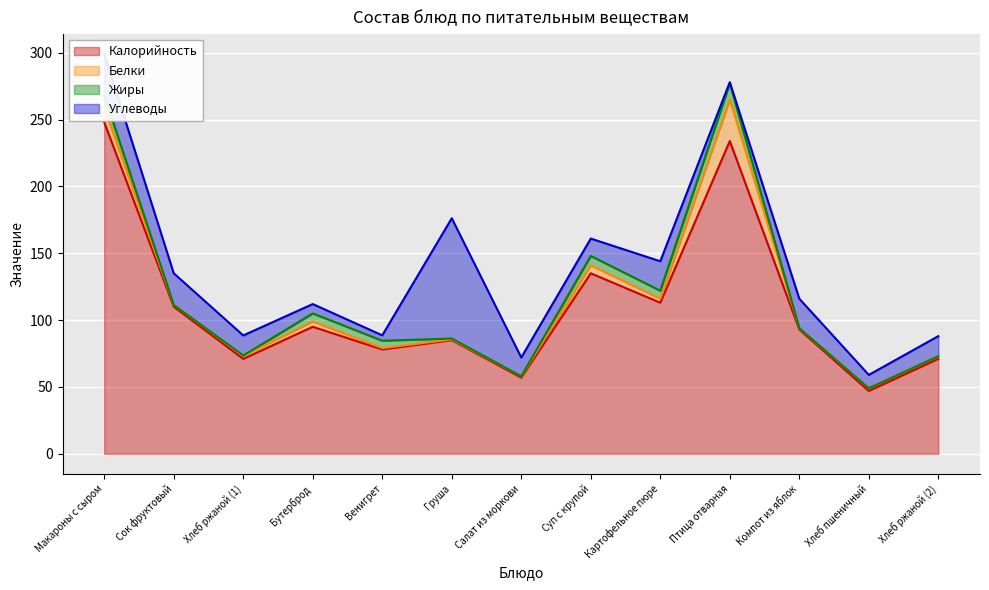

At which category does Углеводы reach its first local valley?

Венигрет